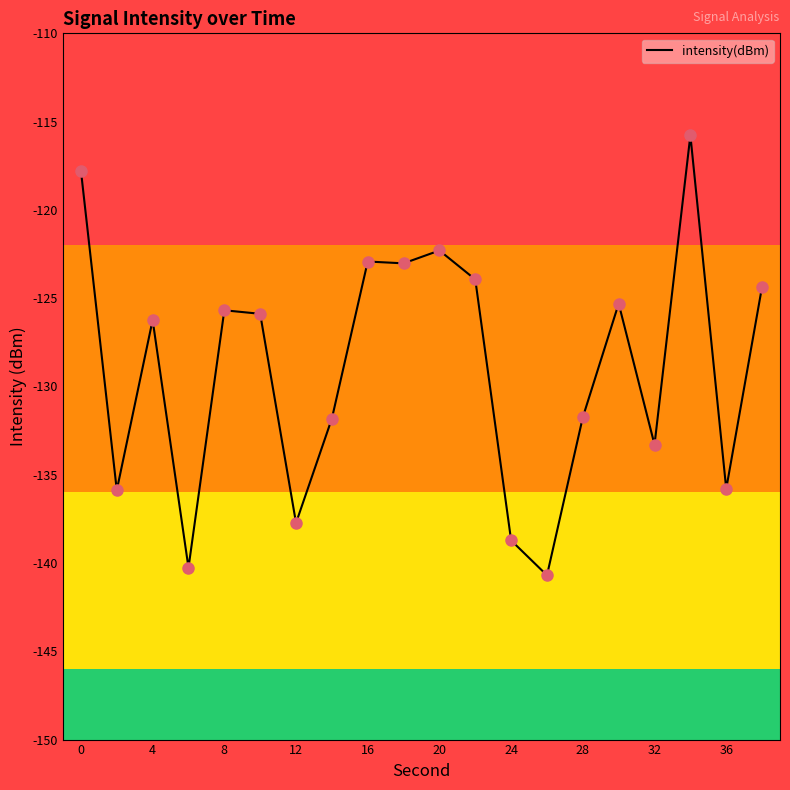

What is the greatest value displayed?

-115.8